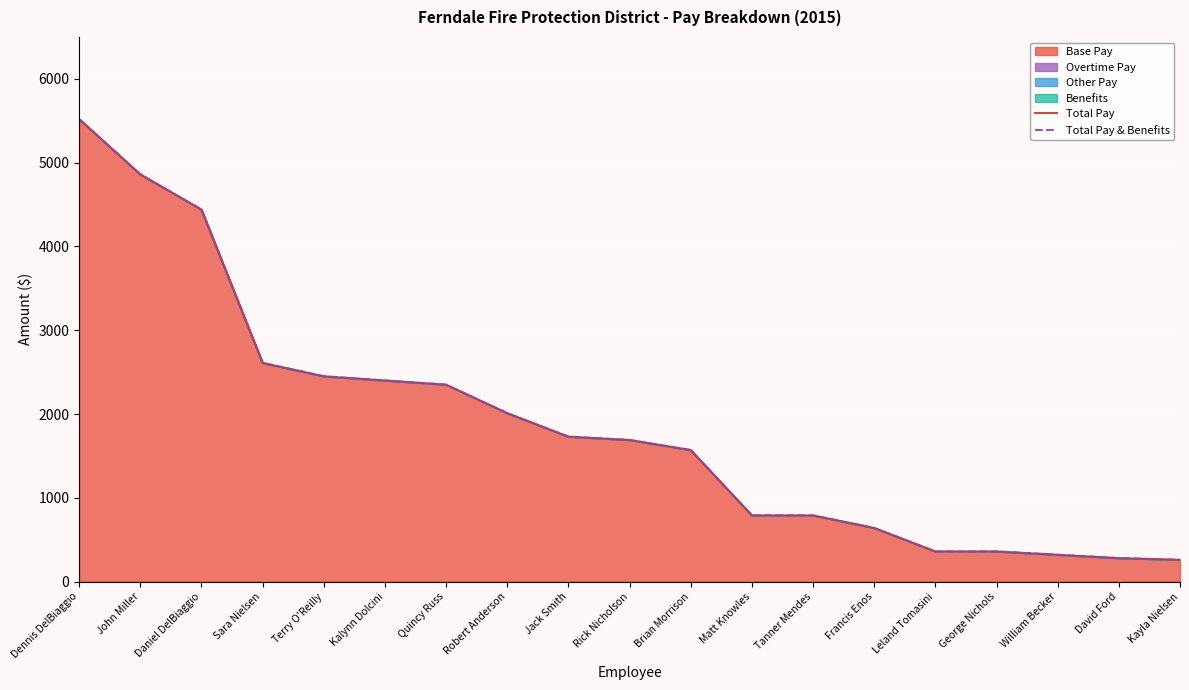

What is the sum of the Total Pay & Benefits values at Kalynn Dolcini and Jack Smith?

4130